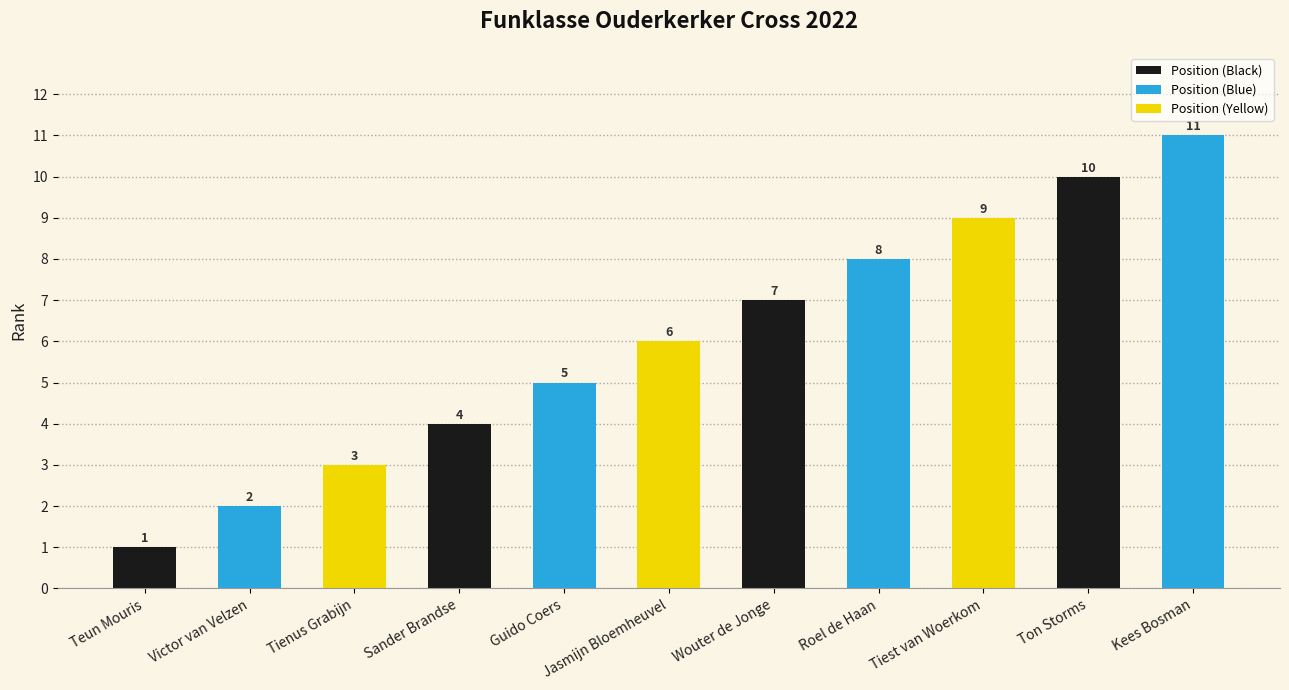

What is the sum of the values at Wouter de Jonge and Ton Storms?

17